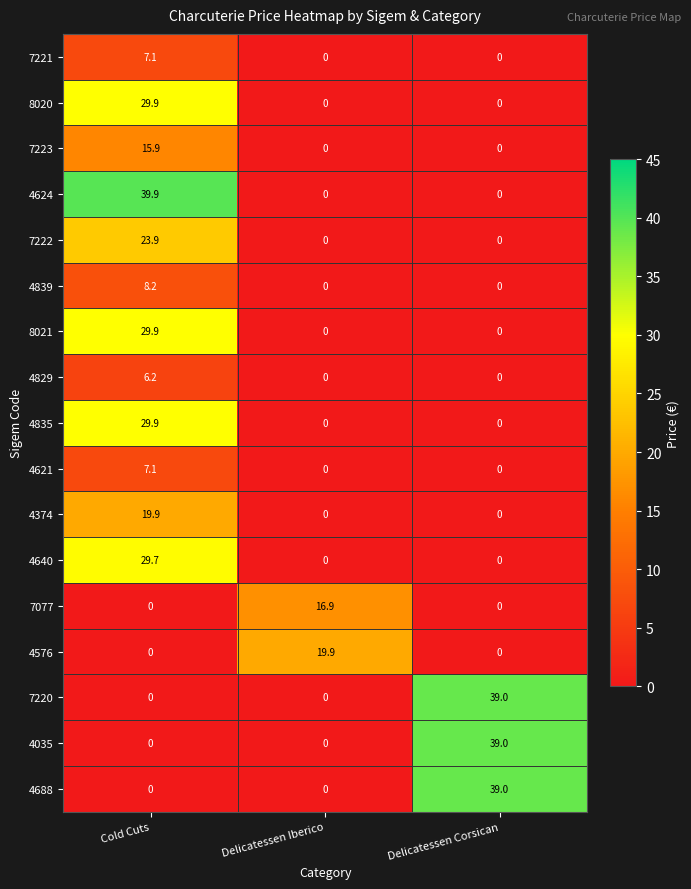

At which category does the chart reach its peak across all series?

Cold Cuts